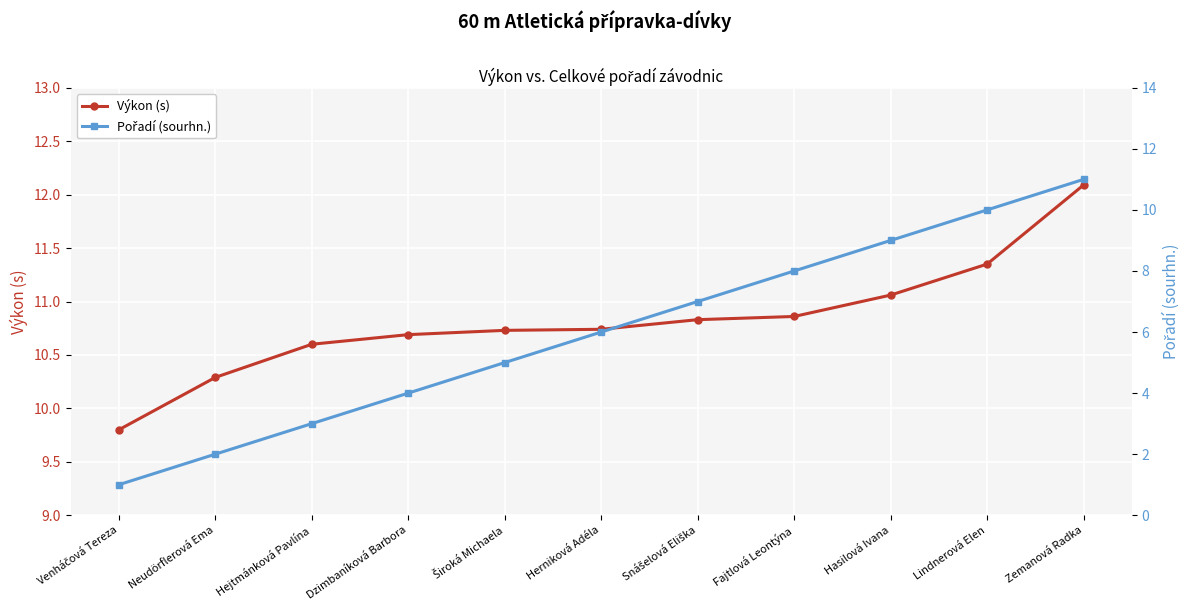

How many data points in Pořadí (sourhn.) are less than 6?

5